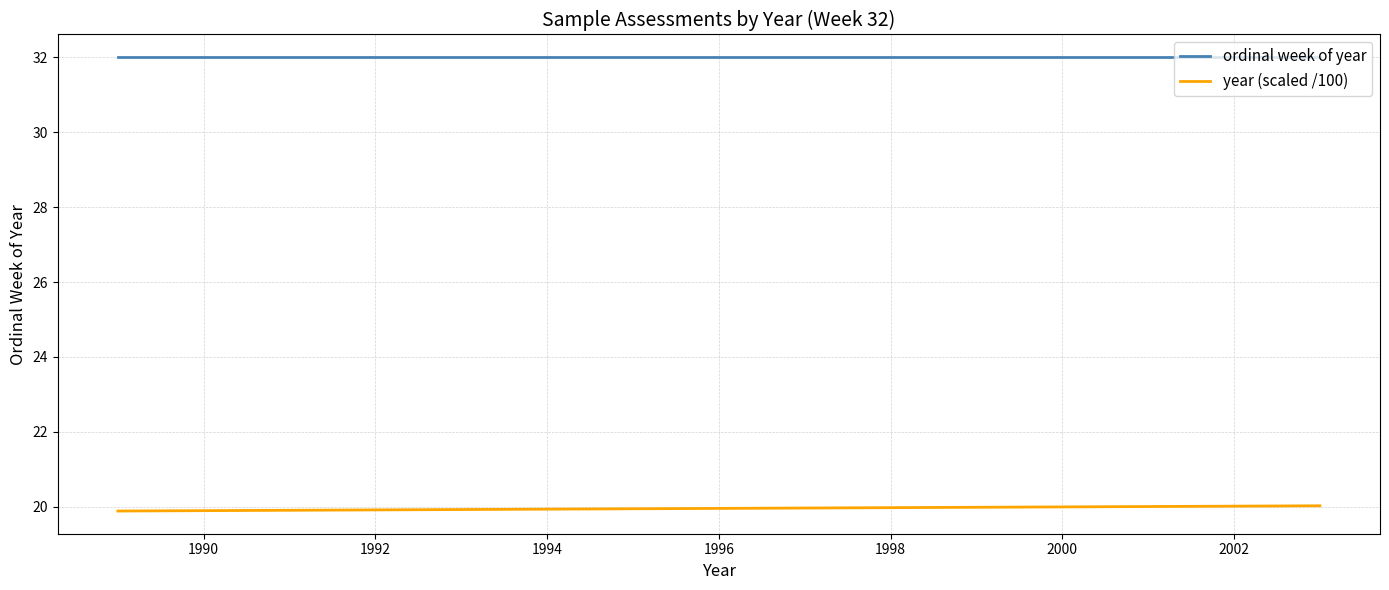

Rank the series by their maximum value, from highest to lowest.

ordinal week of year, year (scaled /100)